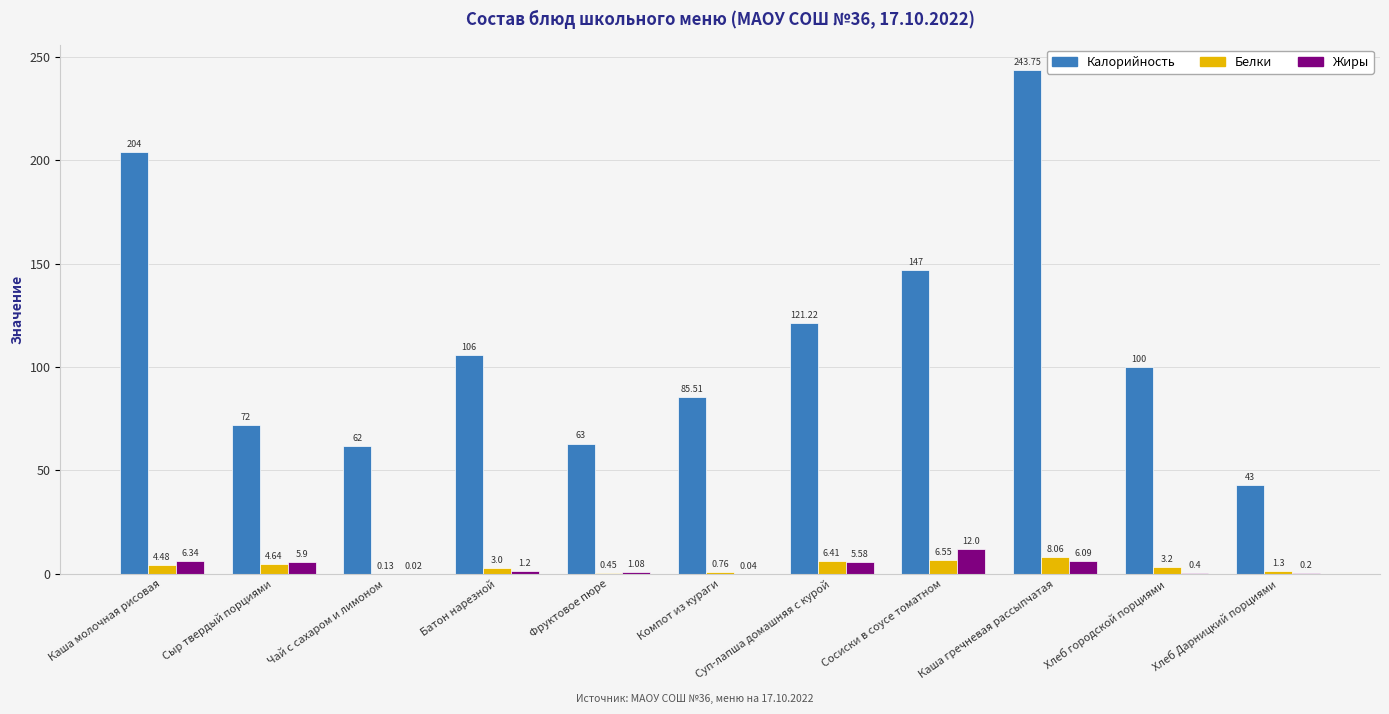

True or false: Калорийность has a value of 62.0 at Чай с сахаром и лимоном.

True